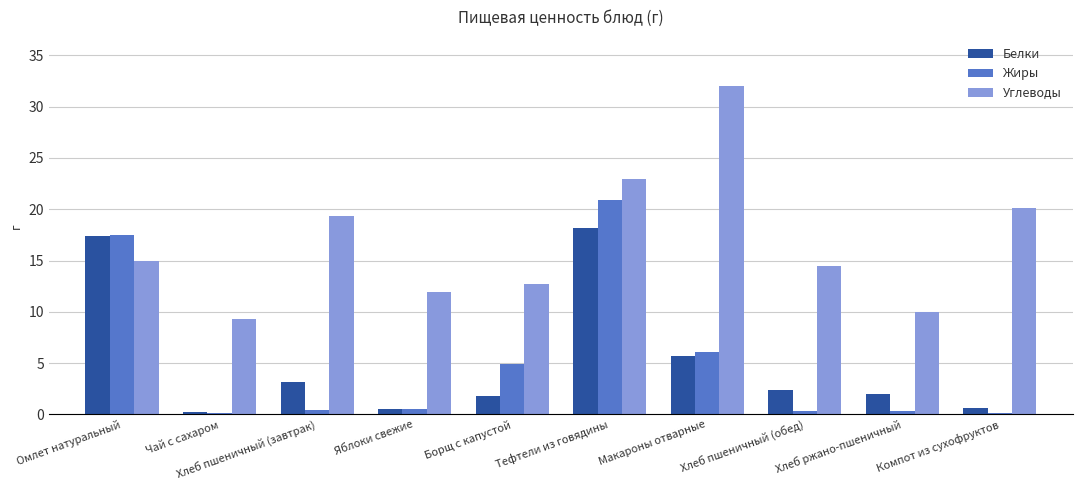

What is the maximum value shown in the chart?

32.0